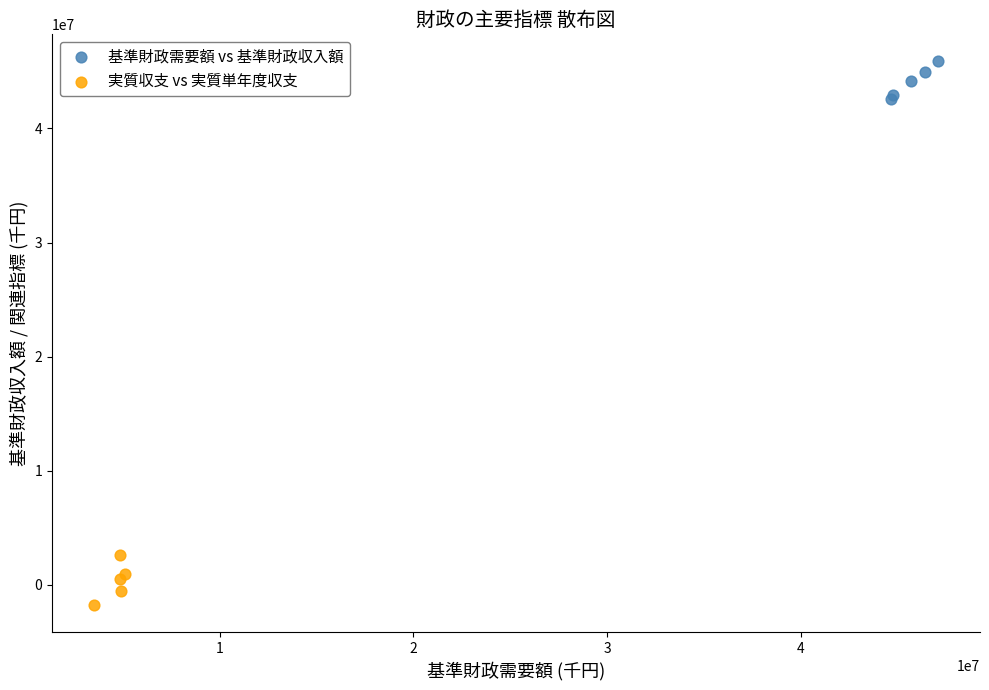

Which series reaches the maximum Y coordinate?

基準財政需要額 vs 基準財政収入額